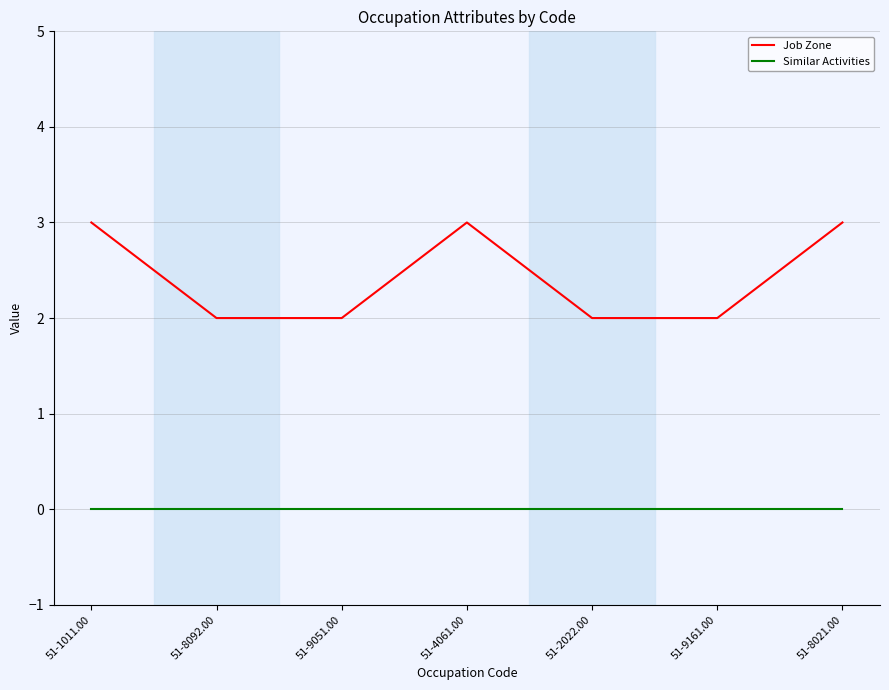

How many distinct data groups are displayed?

2